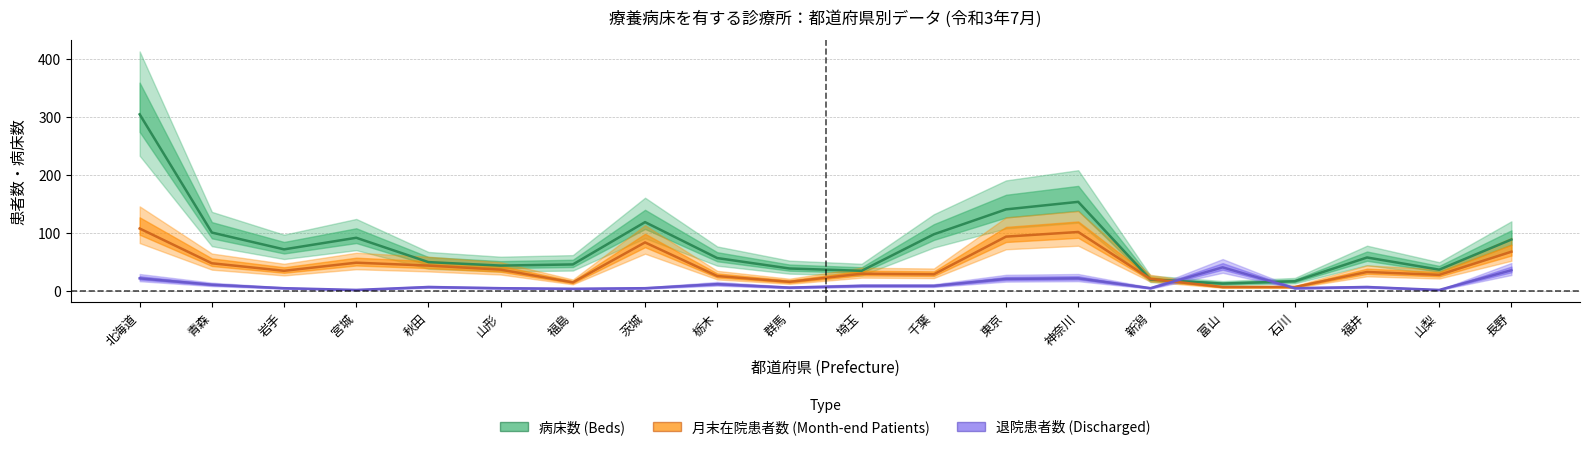

List the labels in order of 退院患者数 (Discharged) value, smallest first.

宮城, 山梨, 福島, 岩手, 山形, 茨城, 新潟, 石川, 群馬, 秋田, 福井, 埼玉, 千葉, 青森, 栃木, 東京, 北海道, 神奈川, 長野, 富山